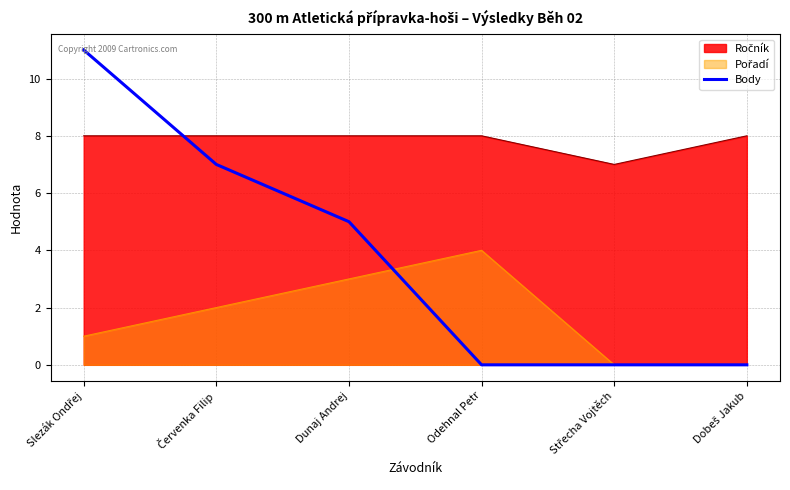

What is the difference between the maximum and minimum values?

11